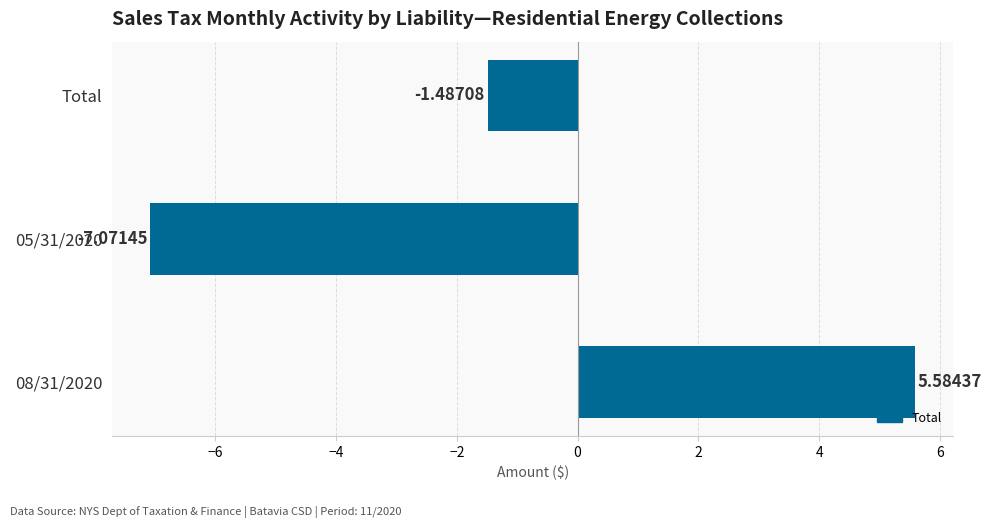

What is the difference between the maximum and minimum values?

12.7